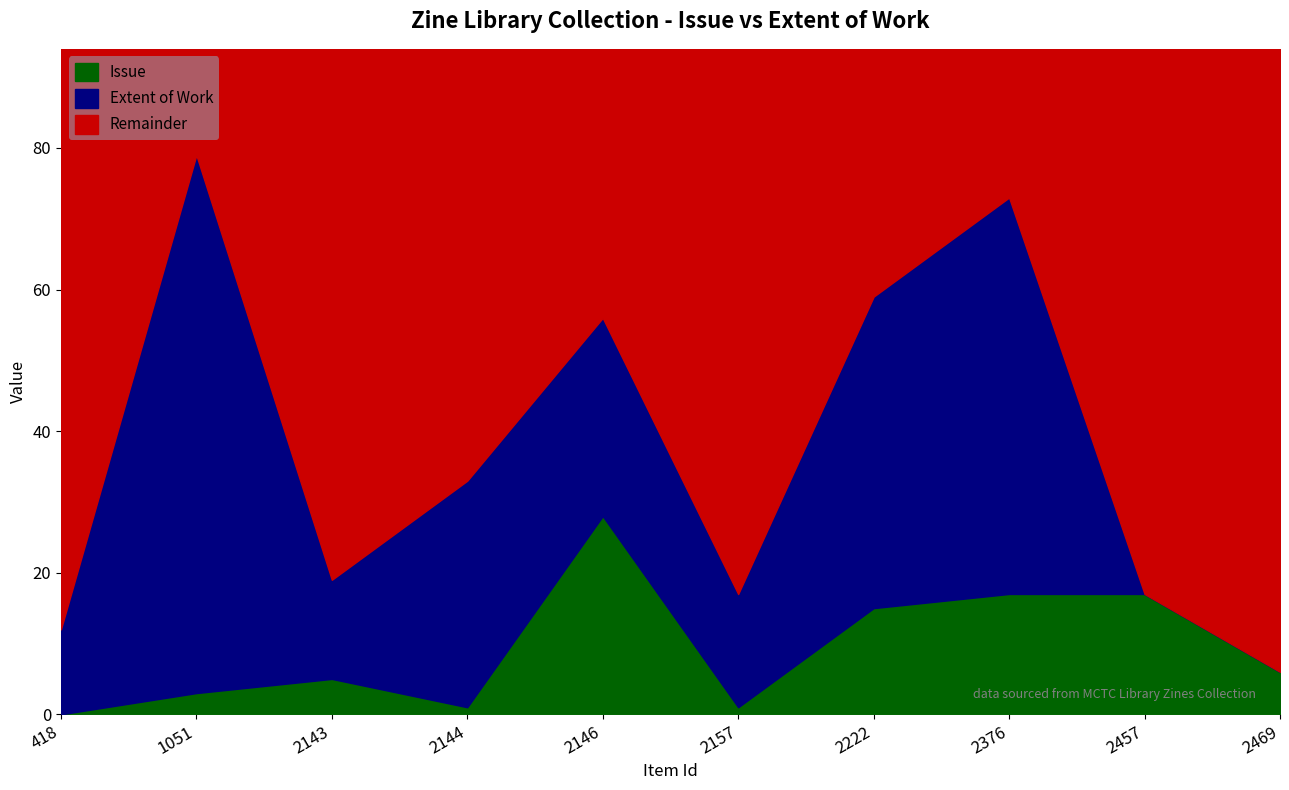

Which series changed the most between 418 and 2469?

Extent of Work